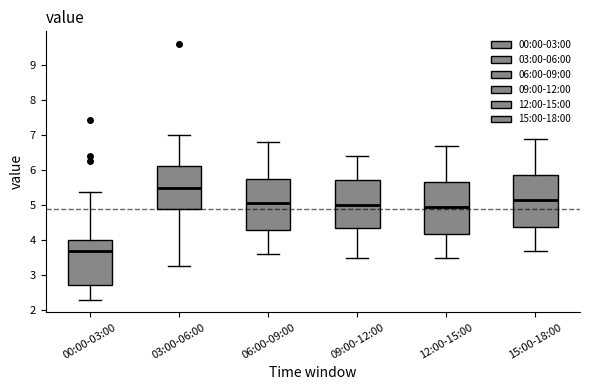

Where is the lower edge of the box for 00:00-03:00 on the y-axis? The values are not printed on the chart, so give them approximately, as read against the axis.

2.7